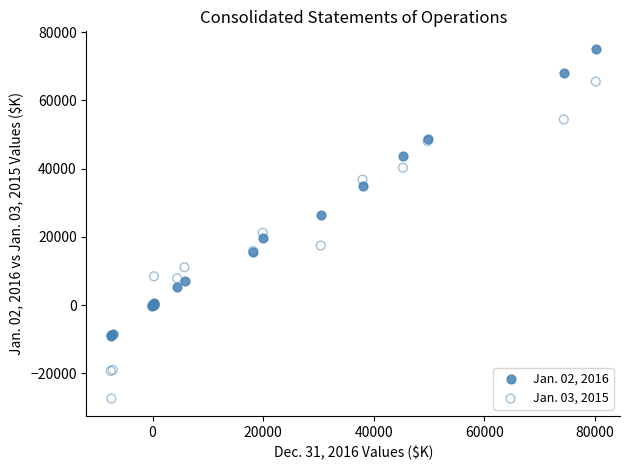

Which series reaches the minimum Y coordinate?

Jan. 03, 2015